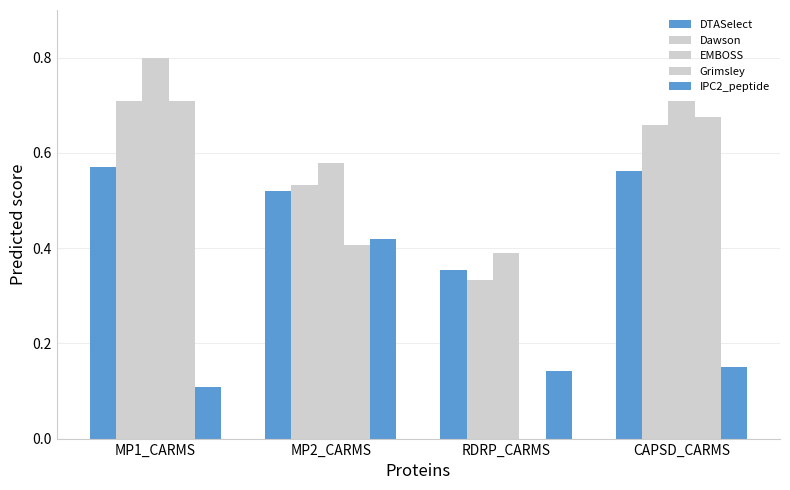

At which label does EMBOSS reach its peak?

MP1_CARMS